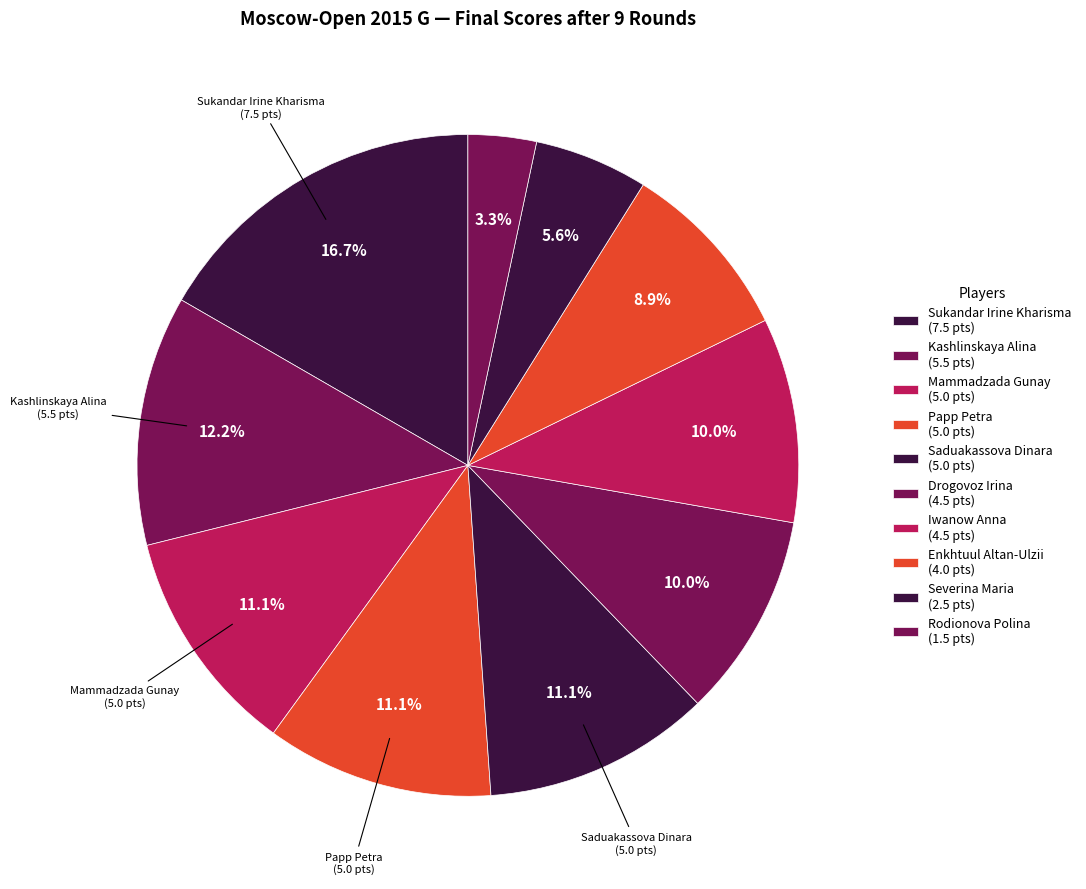

Count the number of slices in the pie.

10